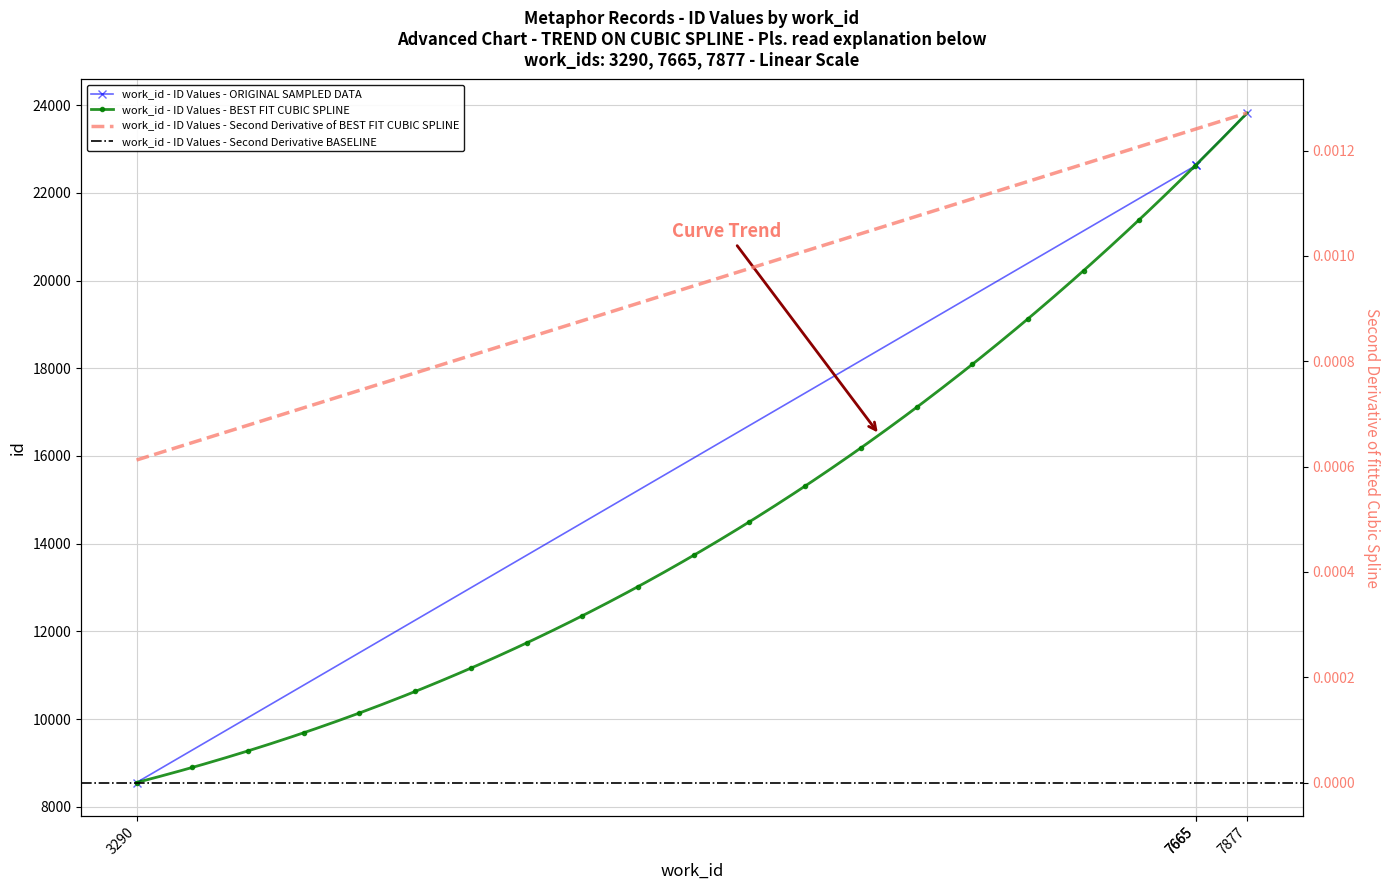

Between 7877 and 3290, which is larger?

7877